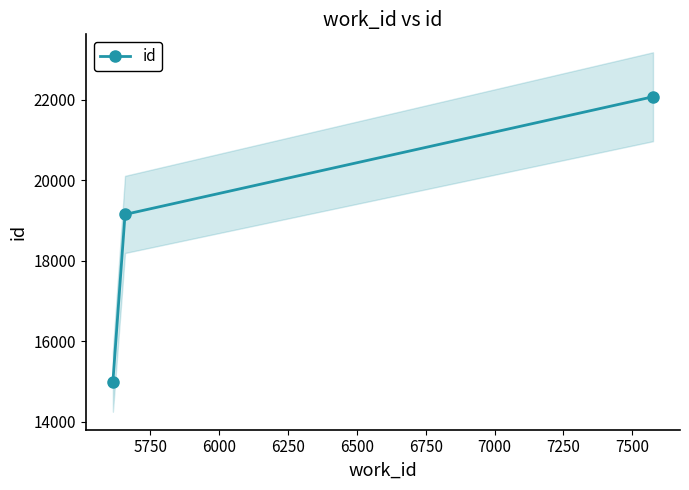

What is the value of the 2nd point from the left?

19154